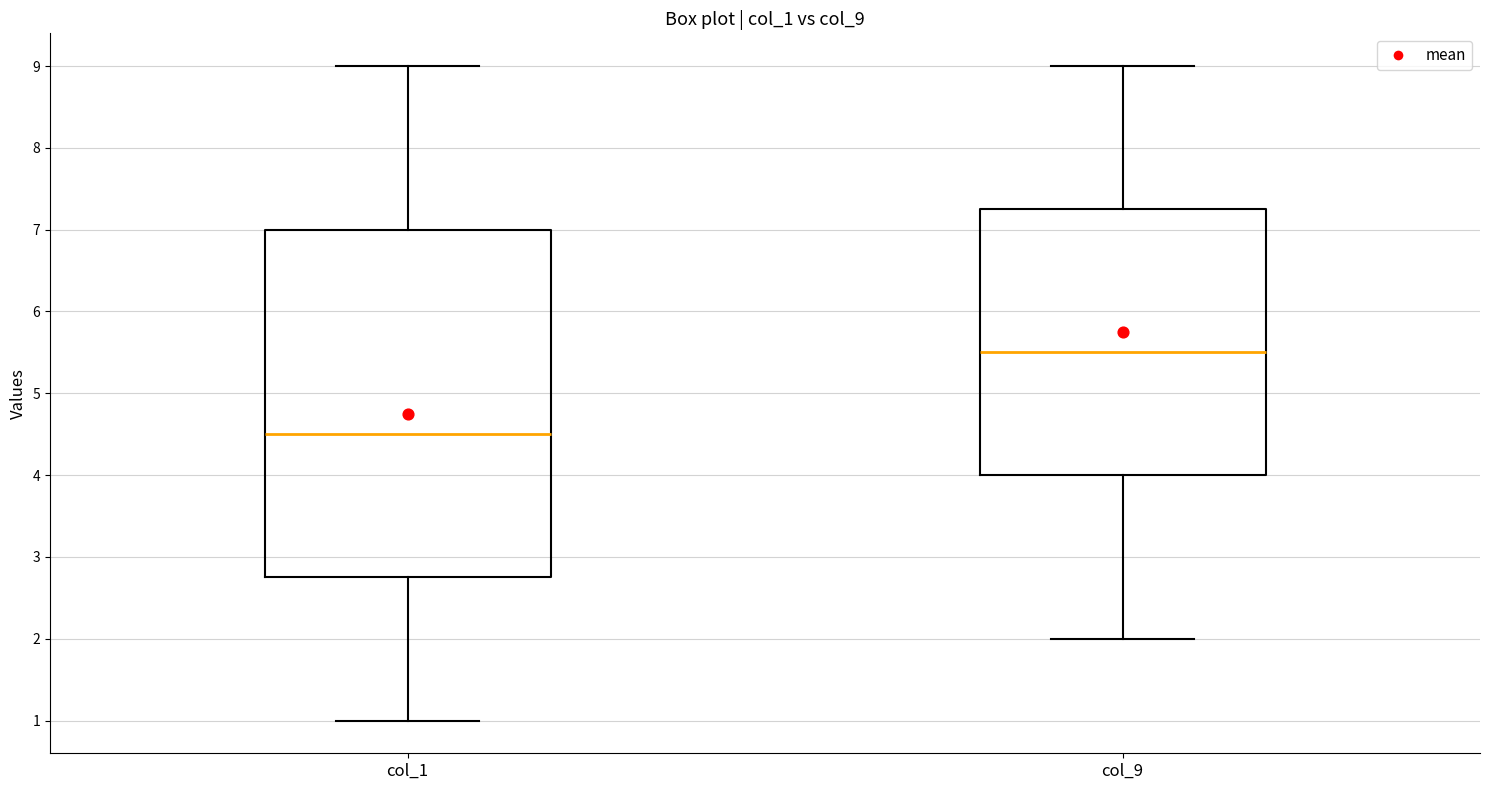

Comparing the boxes themselves (not the whiskers), which one is the tallest?

col_1